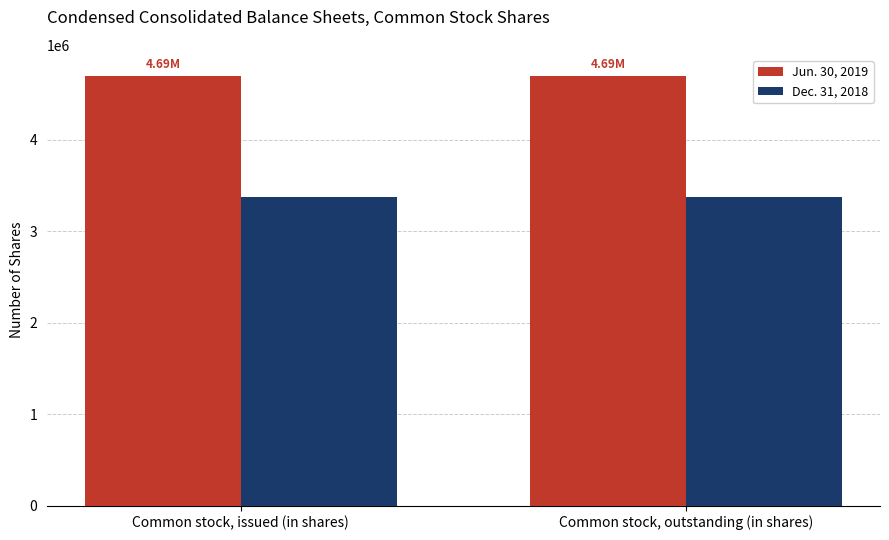

The Jun. 30, 2019 series shows 7982982 at Common stock, outstanding (in shares). True or false?

False